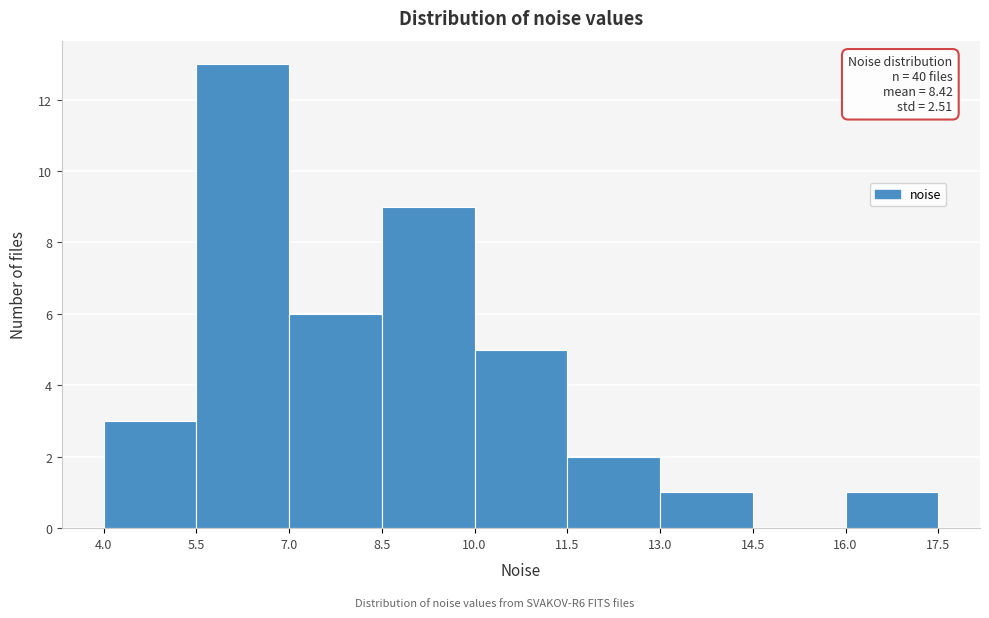

Over which range of the x-axis is the bar tallest?

5.5 to 7.0